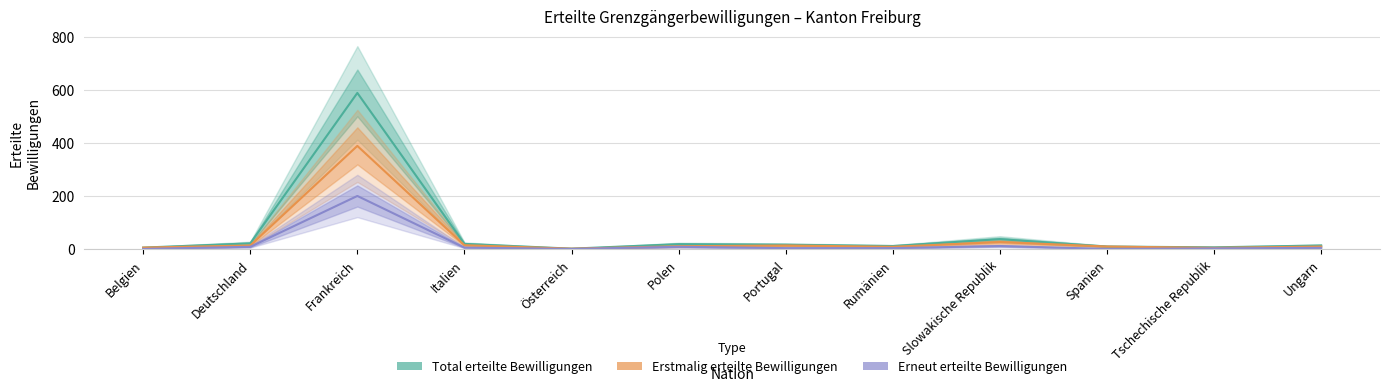

At which label is Total erteilte Bewilligungen closest to 295?

Slowakische Republik